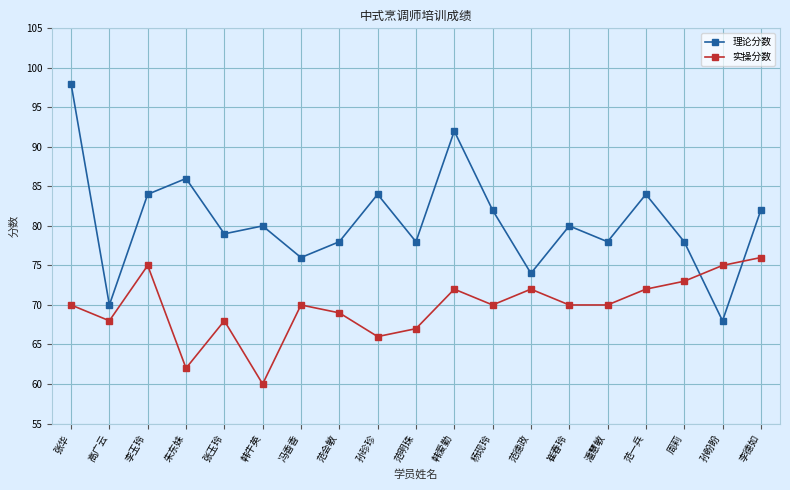

Which series ends up on top after the final intersection of 实操分数 and 理论分数?

理论分数